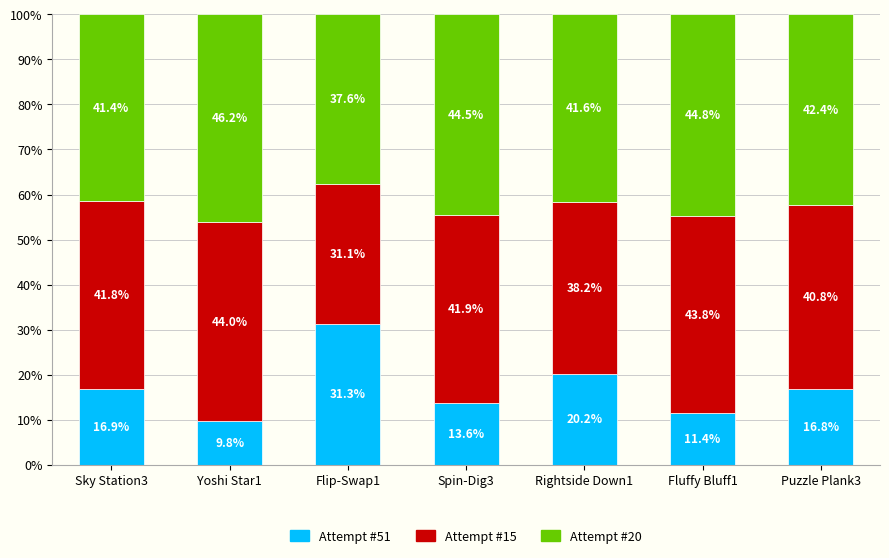

What is the sum of the Attempt #51 values at Rightside Down1 and Yoshi Star1?

30.0